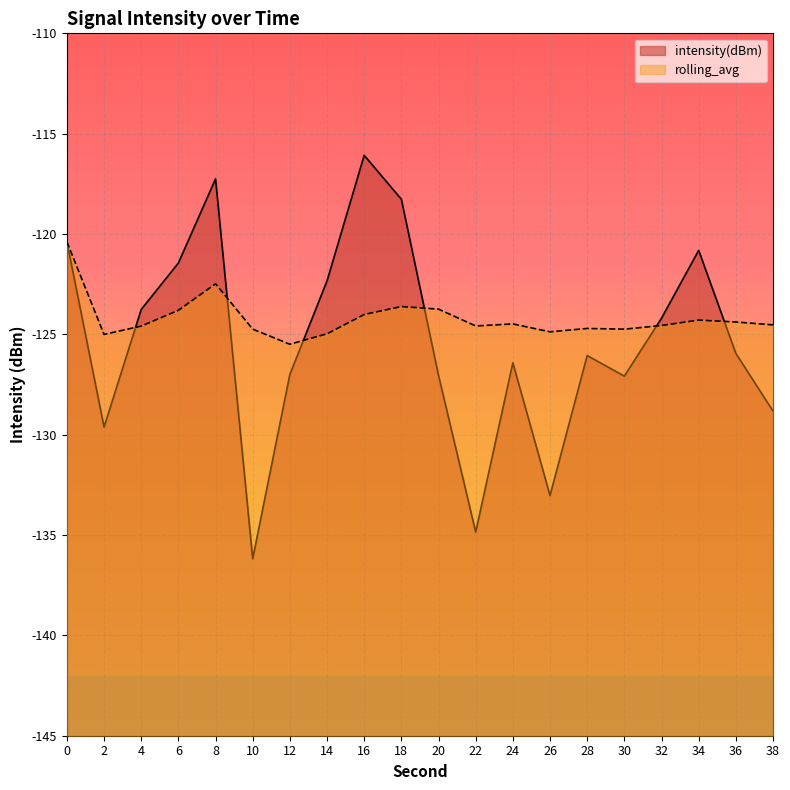

Which series has the largest total across all categories?

rolling_avg